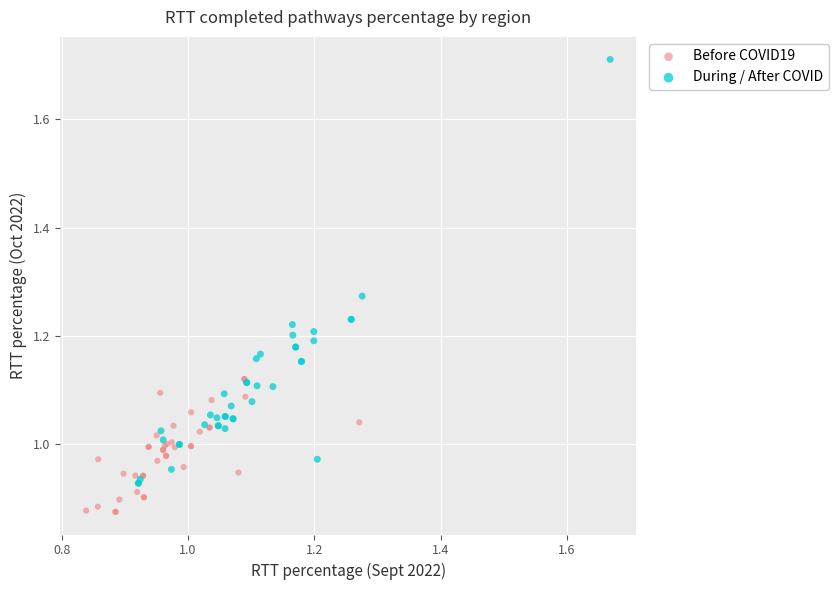

Which series has the largest Y range (max minus min)?

During / After COVID